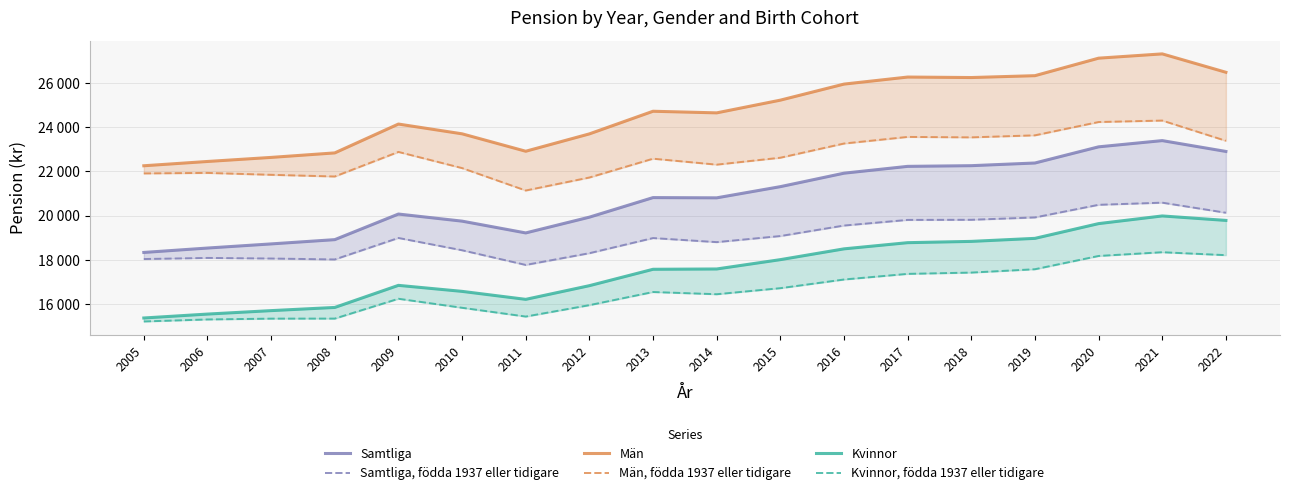

True or false: Kvinnor, födda 1937 eller tidigare and Samtliga, födda 1937 eller tidigare cross at least once.

False